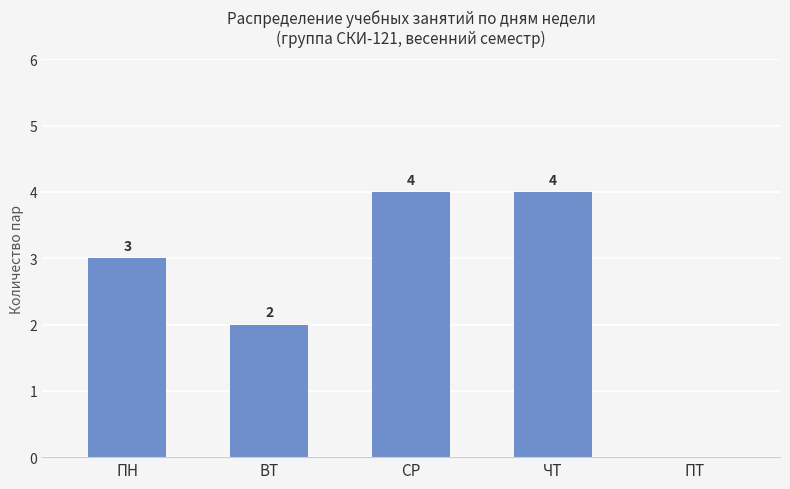

What is the sum of all values?

13